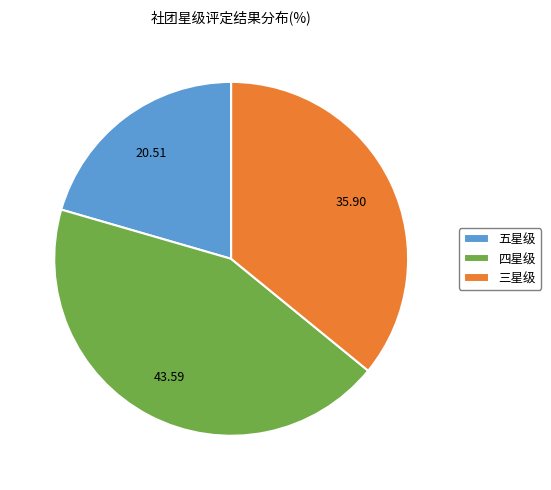

Is it true that 三星级 is 43% of the pie?

False